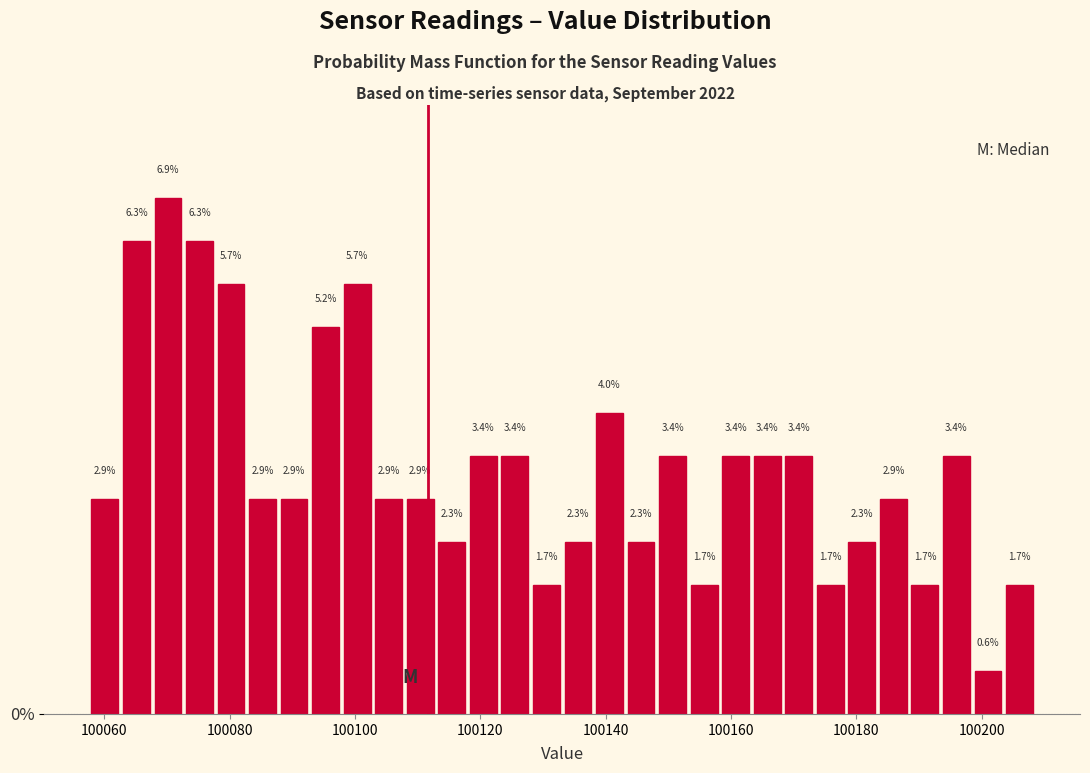

Read against the x-axis, roughly where is the centre of the tallest bar?

100070